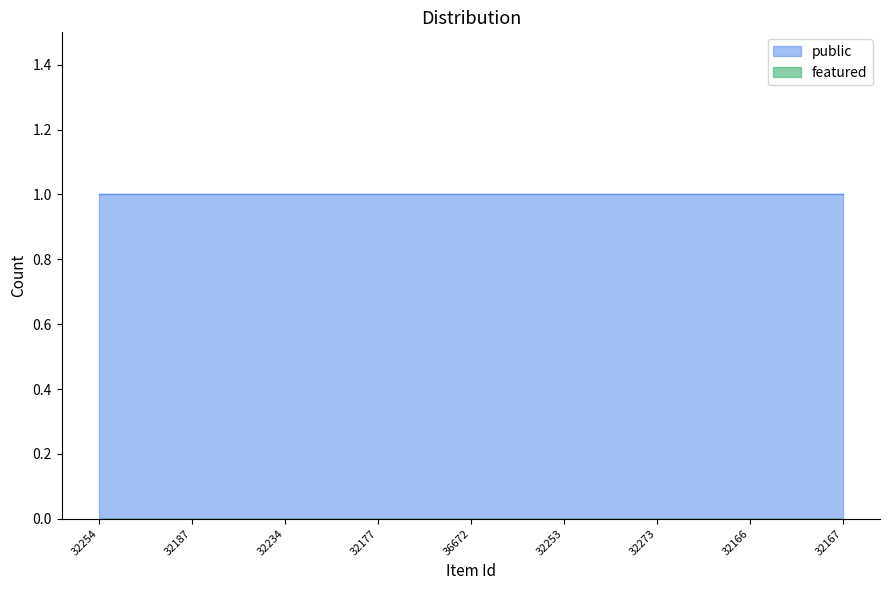

The value of public at 32166 is 1. True or false?

True